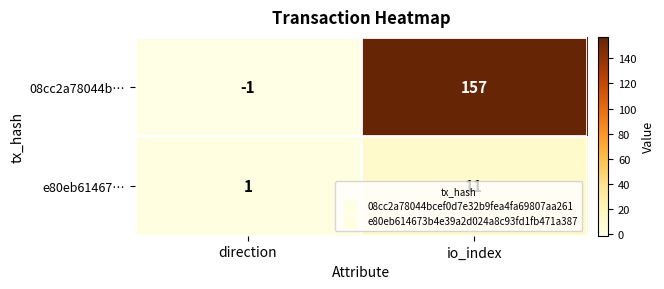

How many distinct data groups are displayed?

2